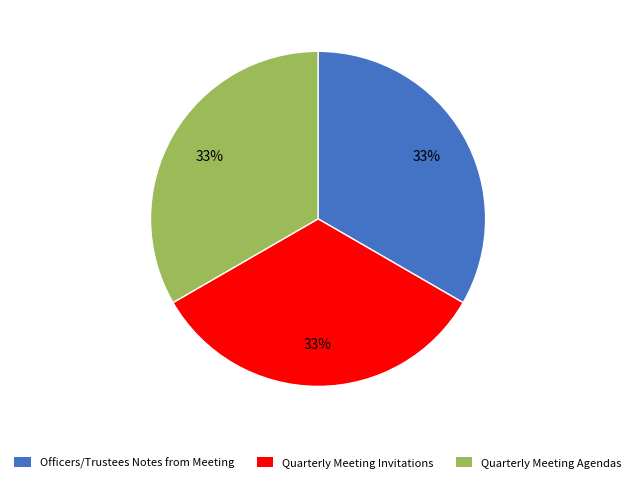

To the nearest percent, what is the average slice percentage?

33%